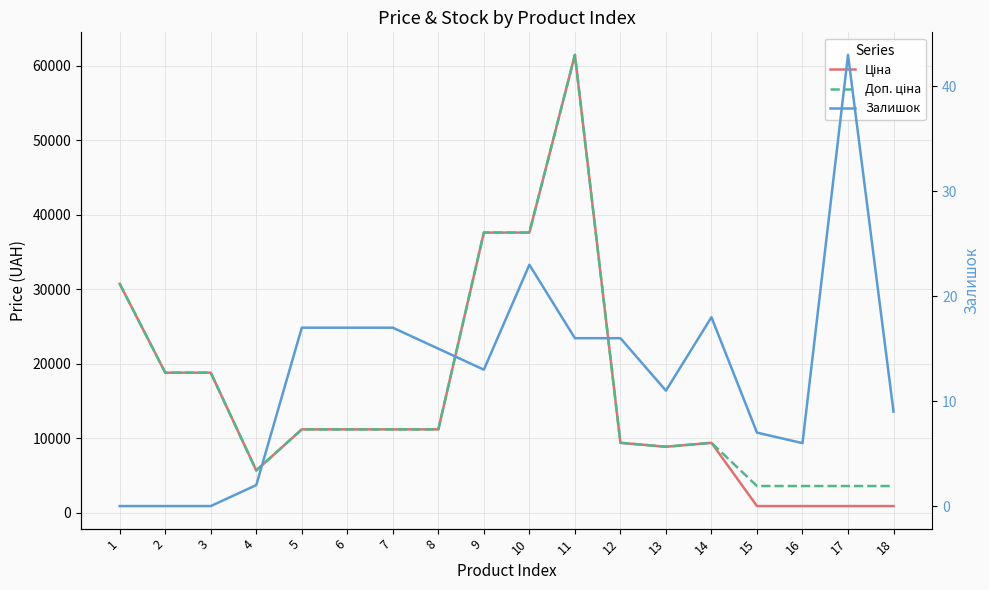

How many categories are shown in the chart?

18